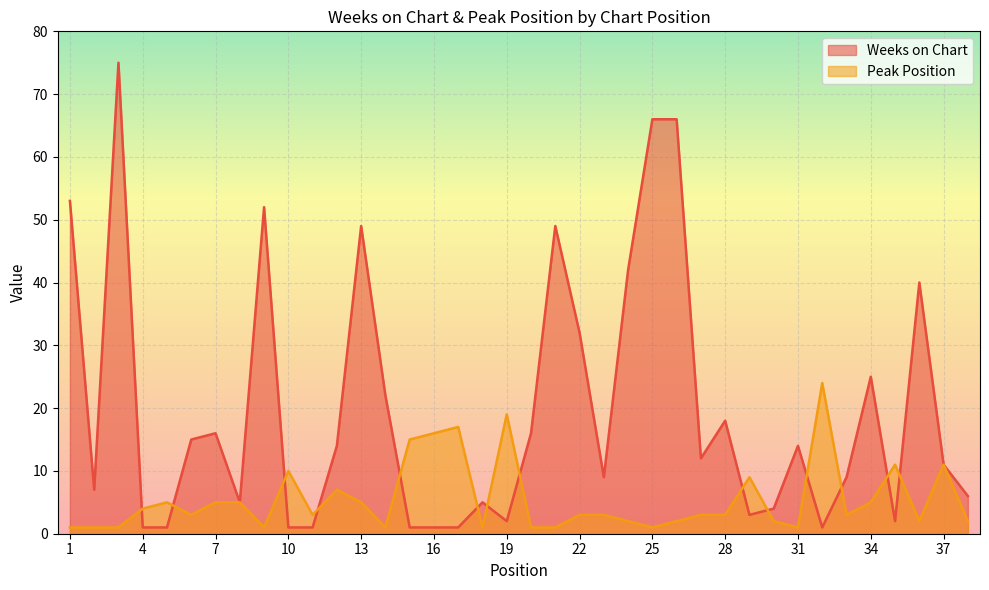

Between 4 and 15, which series saw the biggest shift?

Peak Position